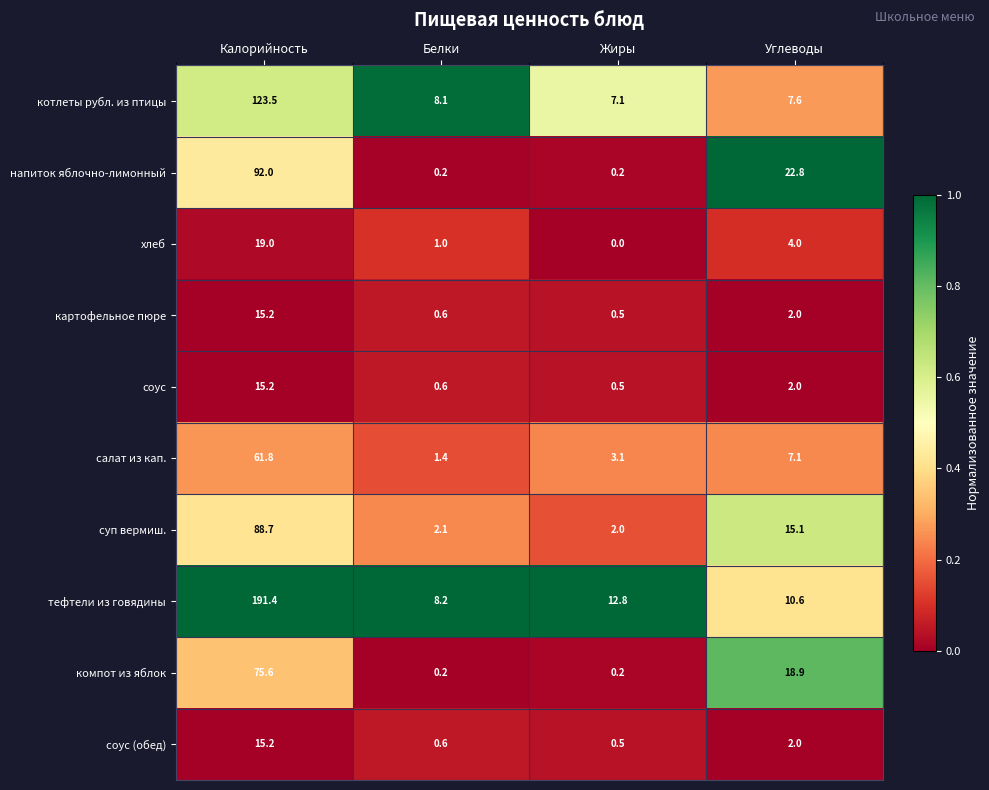

What value does the соус (обед) series have at Белки?

0.6